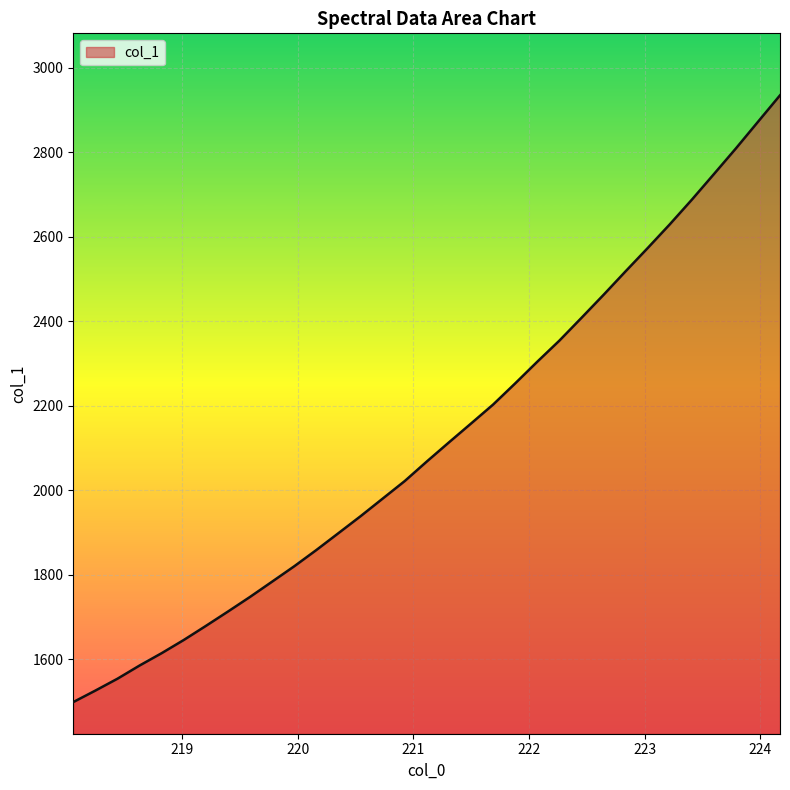

What is the greatest value displayed?

2934.6